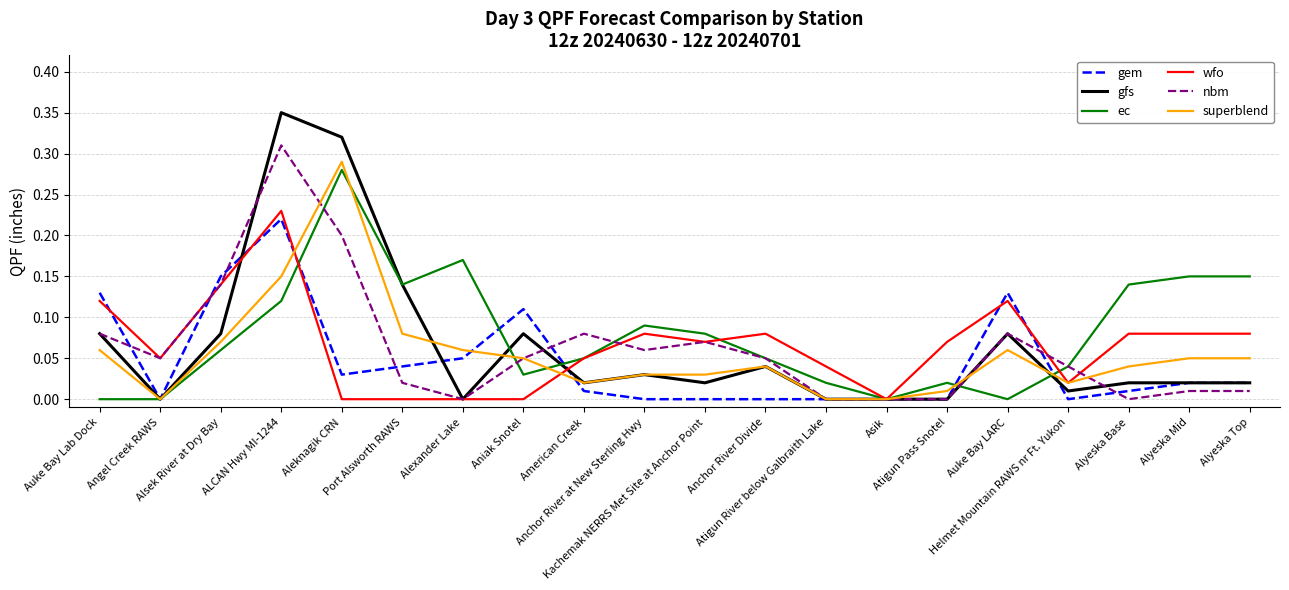

At which category is the sum across all series the highest?

ALCAN Hwy MI-1244